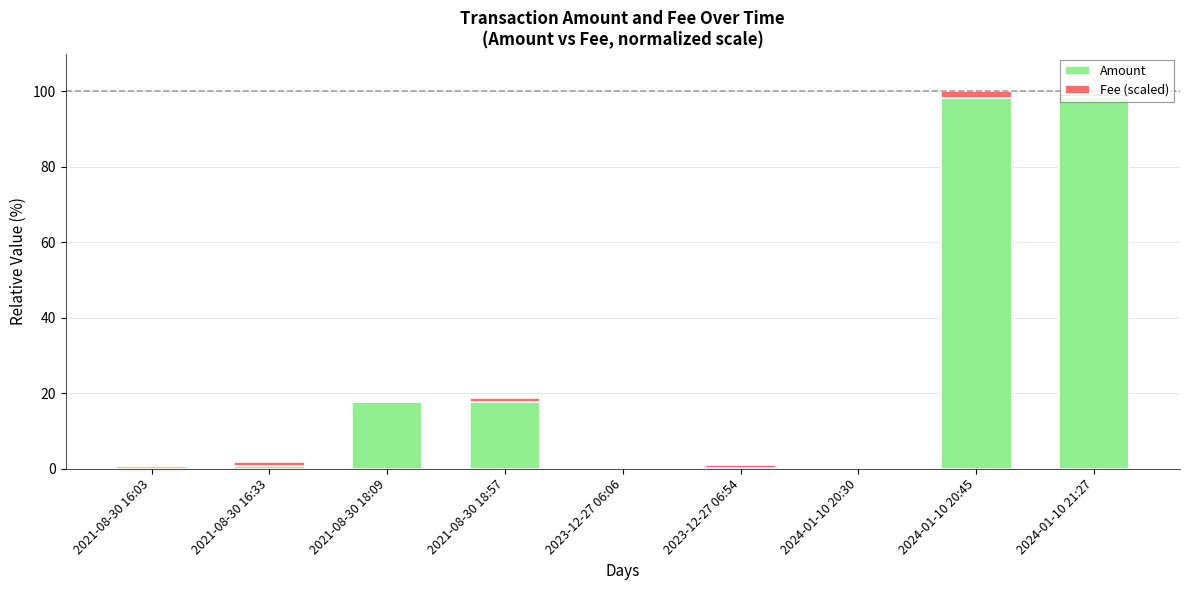

The value of Amount at 2024-01-10 21:27 is 98.4. True or false?

True